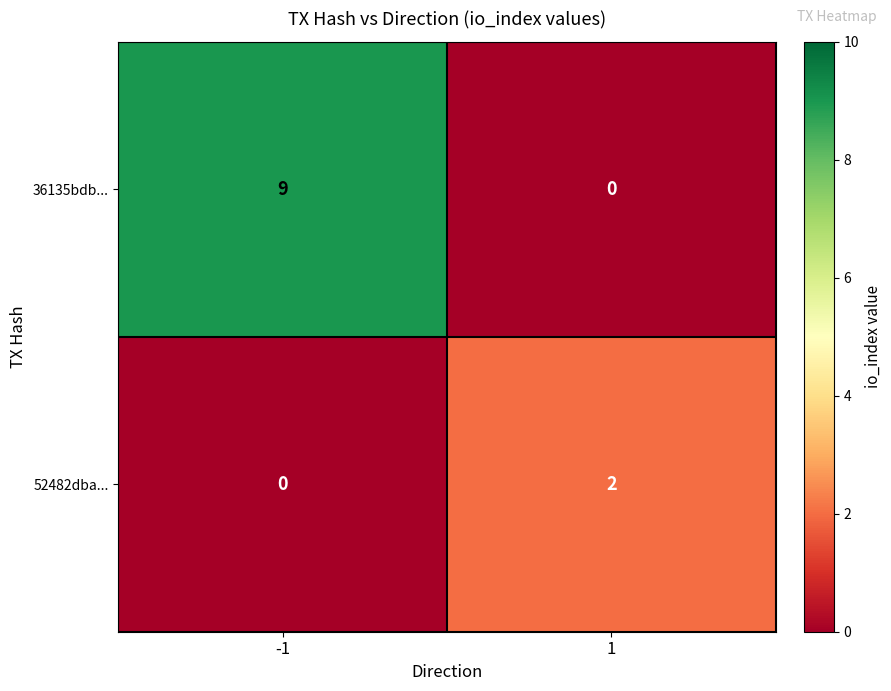

What is the highest value of the 36135bdb... series?

9